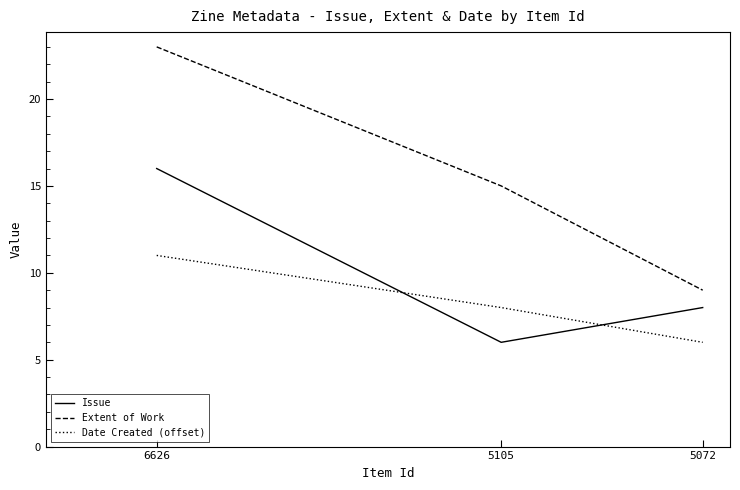

What is the greatest value displayed?

23